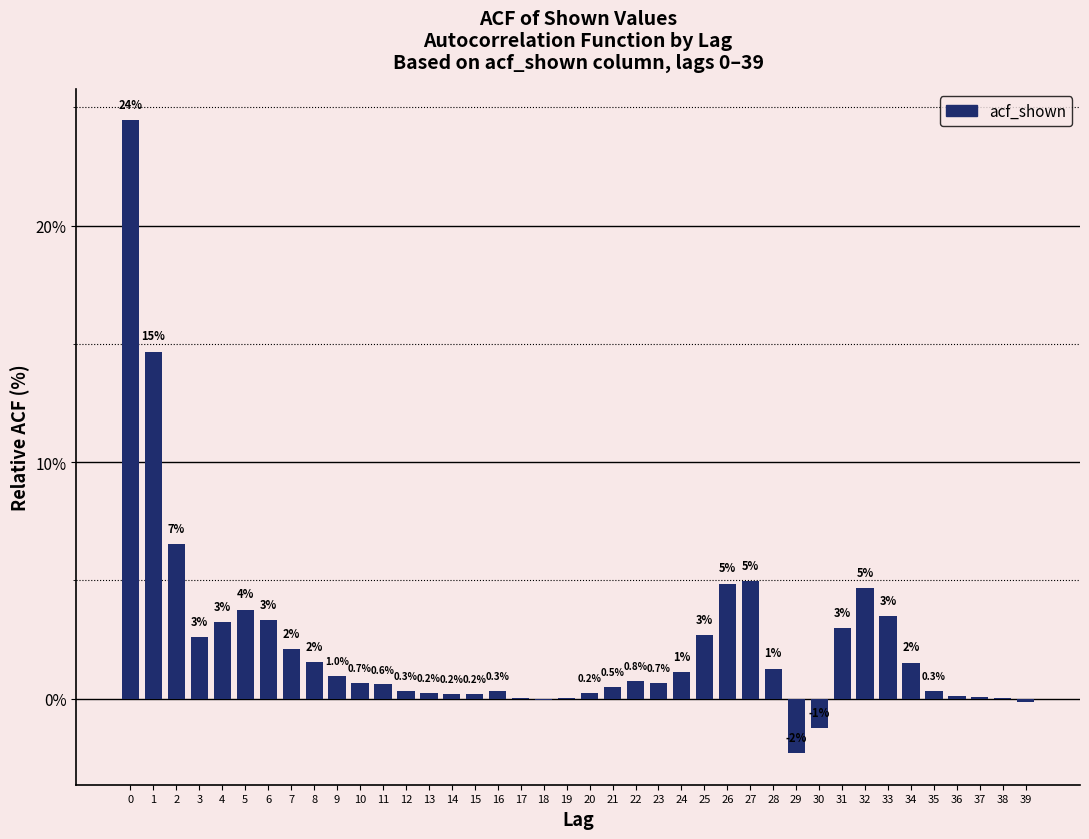

True or false: the data shows 0.8 at 22.

True